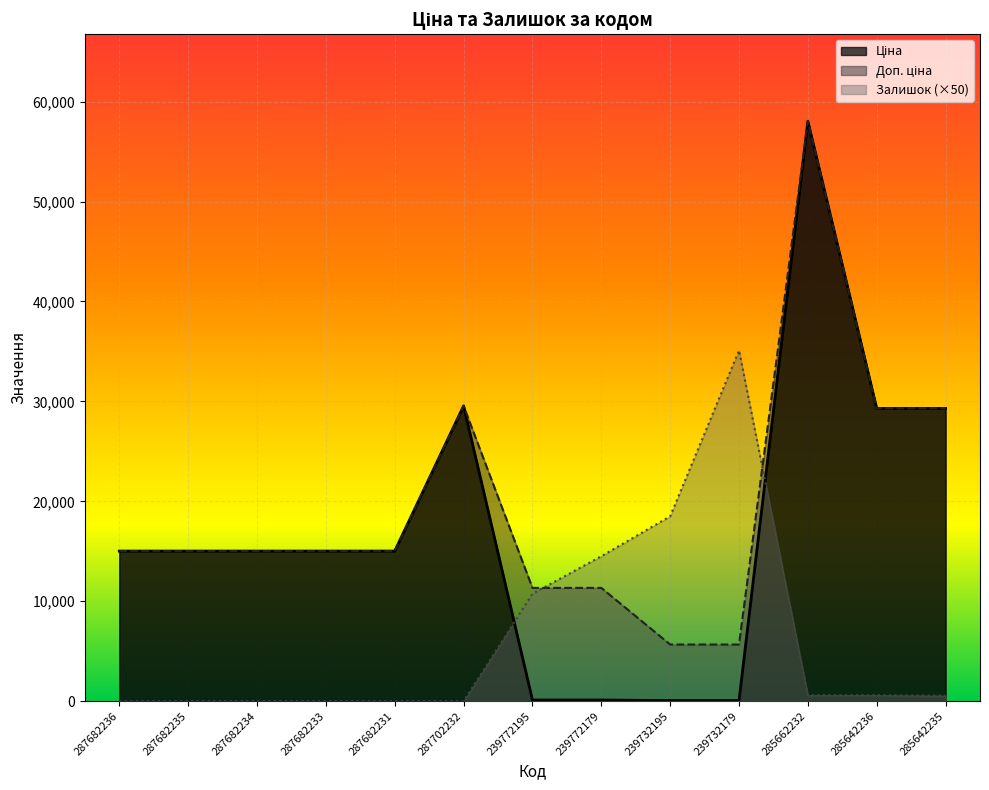

At how many categories does at least one series exceed 34049?

2